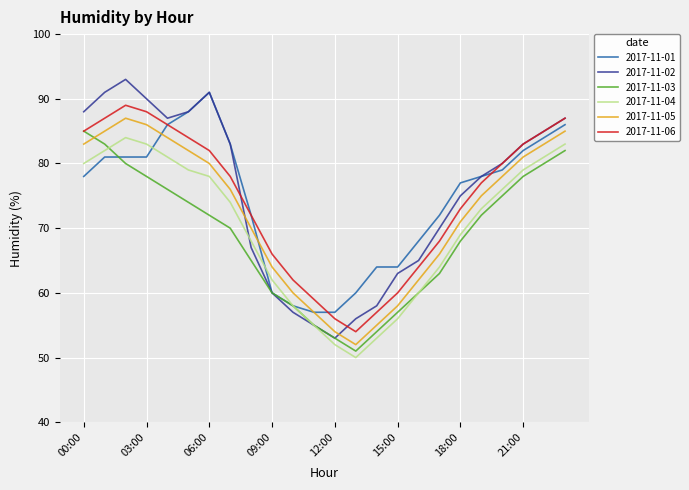

True or false: 2017-11-04 and 2017-11-06 intersect in this chart.

False